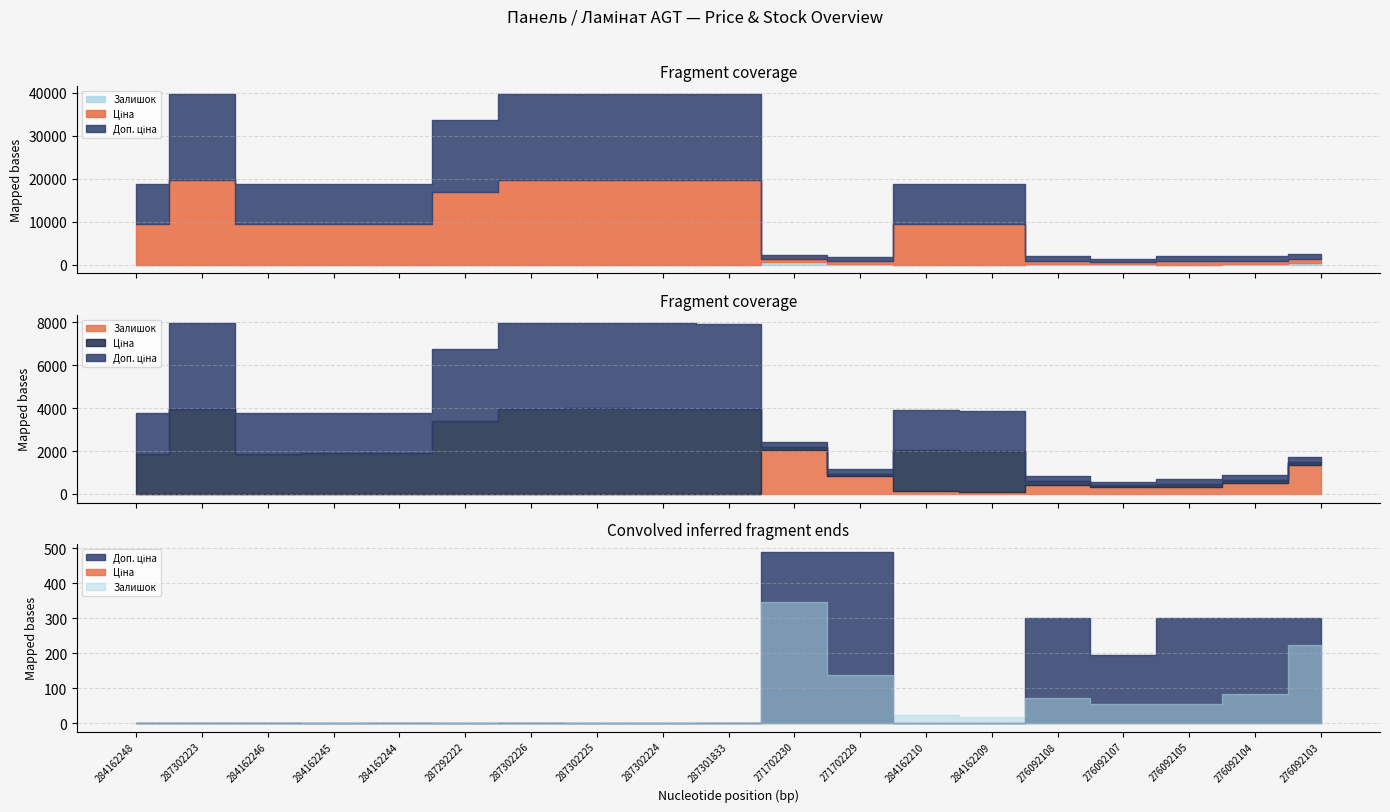

Is the value of Ціна at 287292222 greater than the value of Доп. ціна at 276092108?

Yes